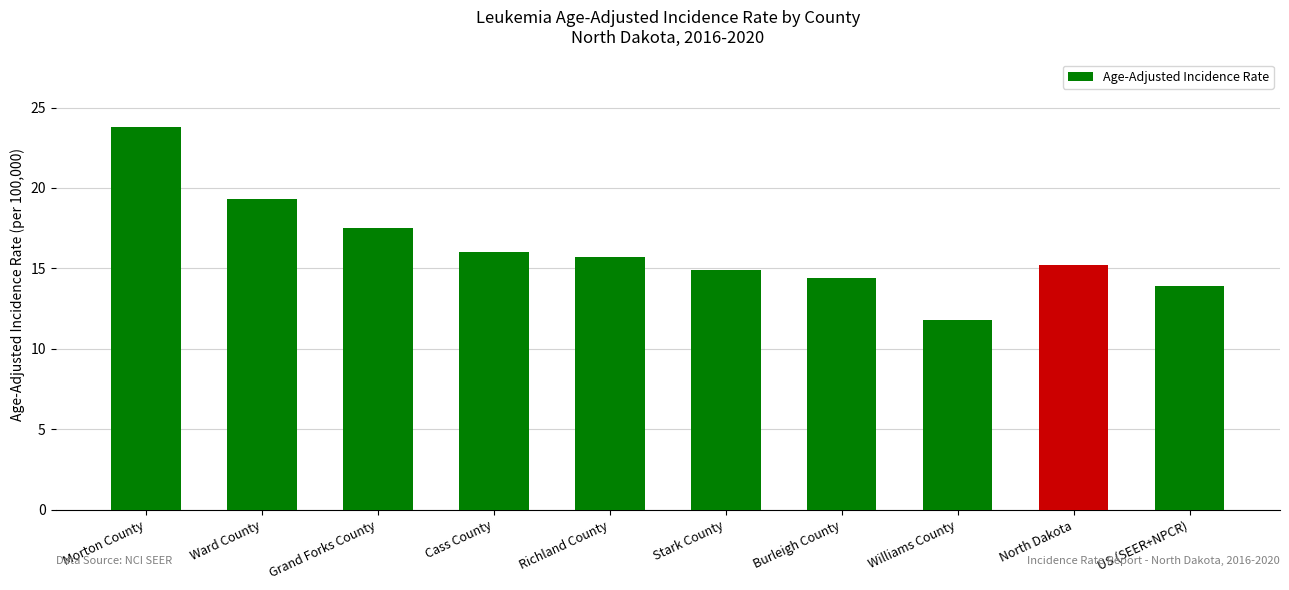

The chart shows a value of 13.9 at US (SEER+NPCR). True or false?

True